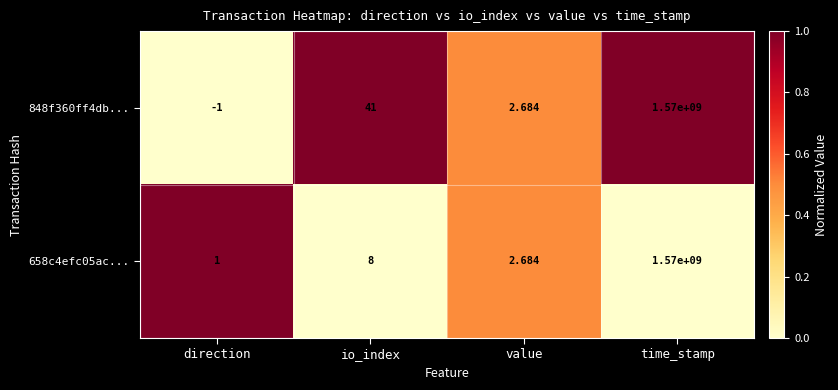

Which category has the highest value across all series?

time_stamp